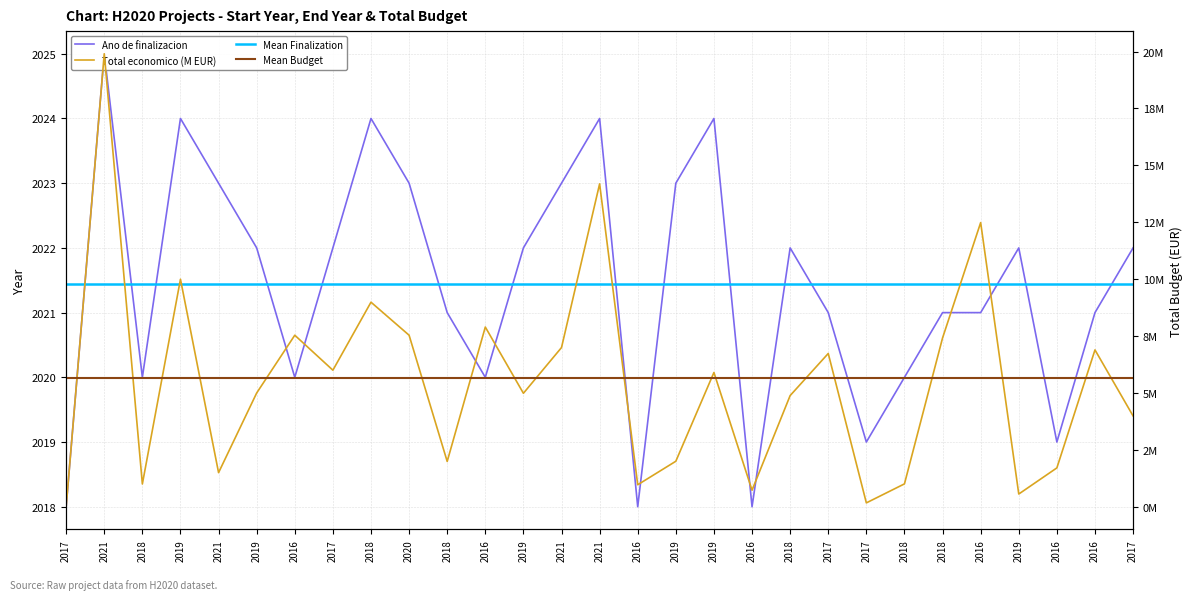

Does the chart have visible grid lines?

Yes